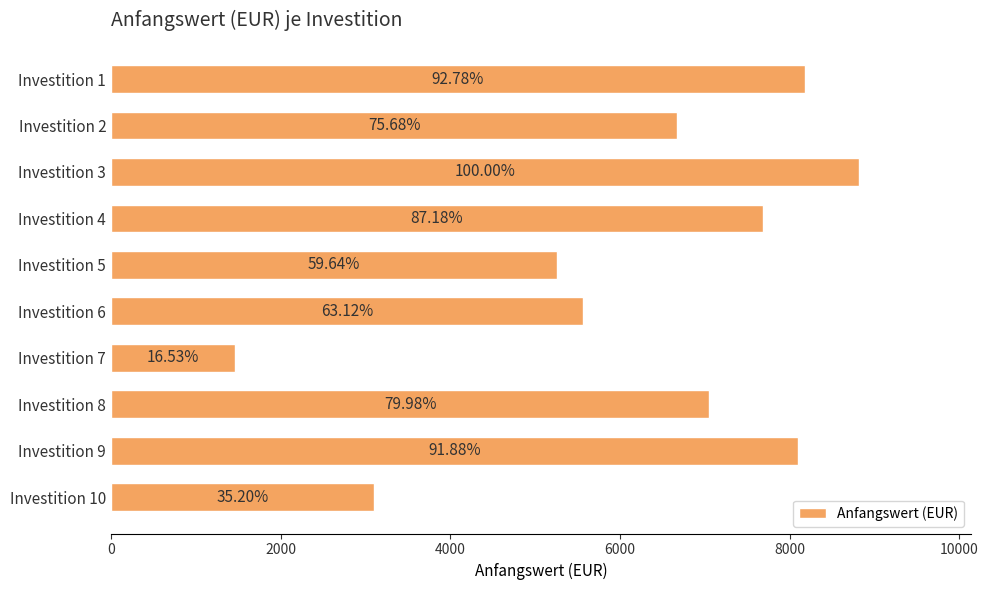

What is the average value?

6187